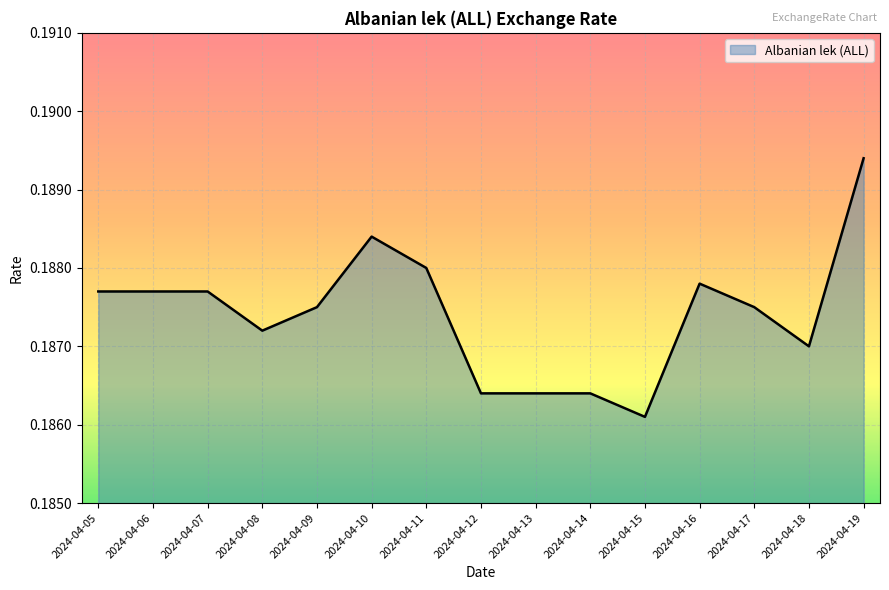

Which has a higher value, 2024-04-07 or 2024-04-19?

2024-04-19